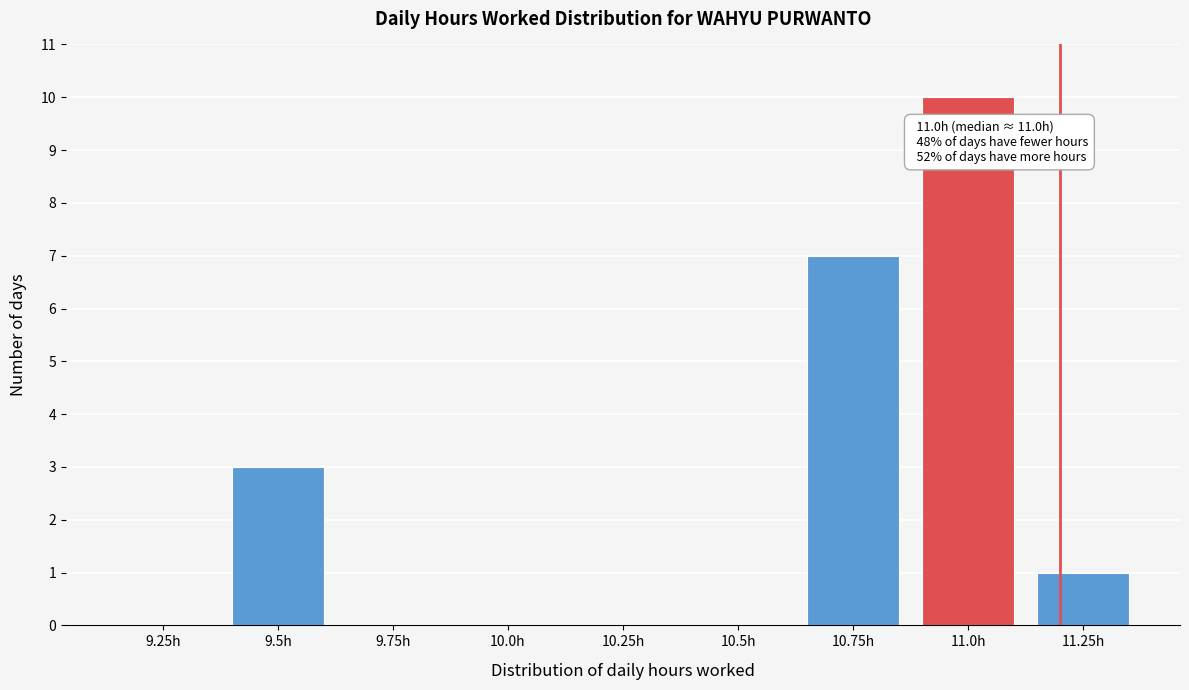

Reading left to right, transcribe all the data shown in this chart.

9.25h=0	9.5h=3	9.75h=0	10.0h=0	10.25h=0	10.5h=0	10.75h=7	11.0h=10	11.25h=1